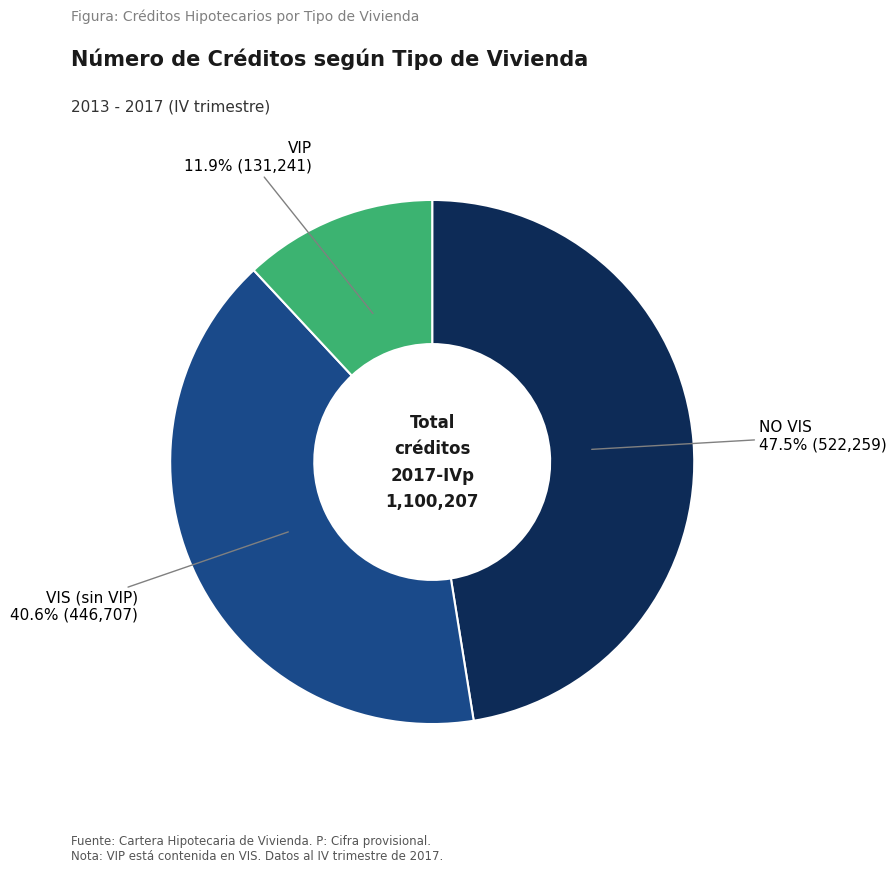

Does any single category account for the majority?

No